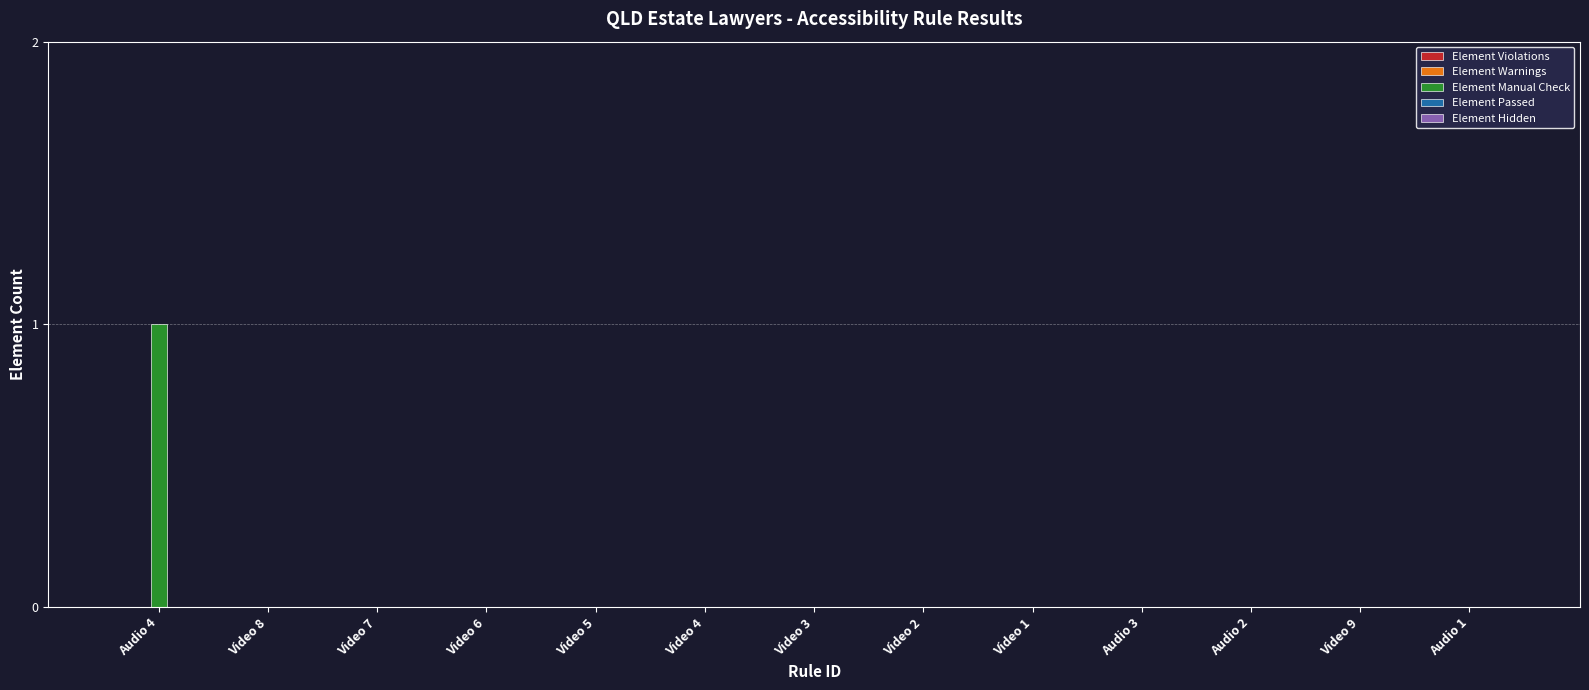

Reading right to left, transcribe all the data shown in this chart.

Audio 1=0	Video 9=0	Audio 2=0	Audio 3=0	Video 1=0	Video 2=0	Video 3=0	Video 4=0	Video 5=0	Video 6=0	Video 7=0	Video 8=0	Audio 4=1